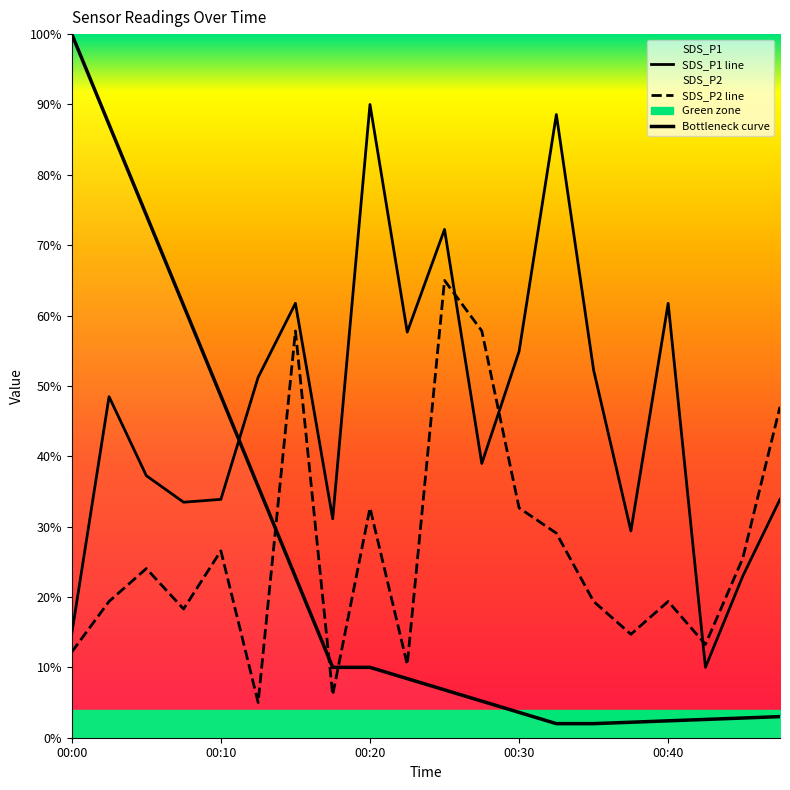

At which category is the sum across all series the highest?

00:25